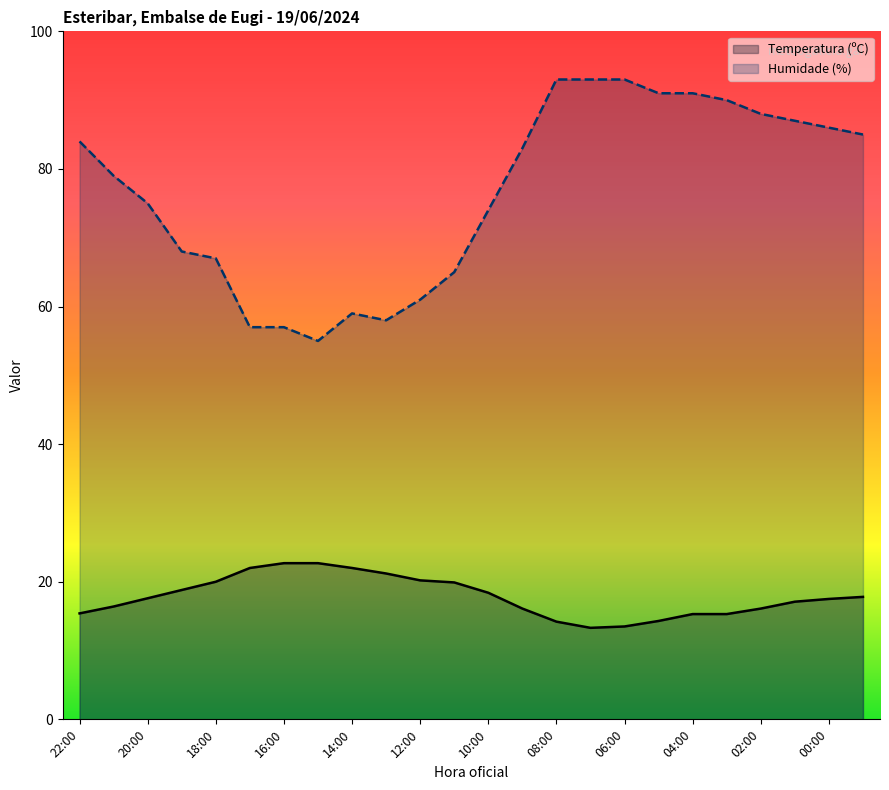

What is the difference between the highest and lowest values at 08:00?

78.8